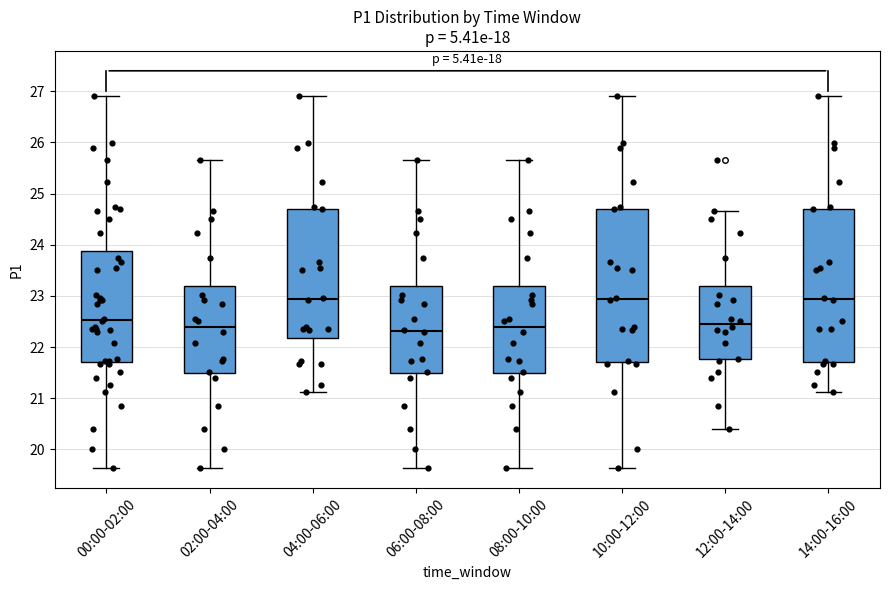

Reading left to right, transcribe this box plot: for each box, give where its median line is, the range the box spans, and where its two whiskers end, as read against the y-axis. The values are not printed on the chart, so give them approximately, as read against the axis.

00:00-02:00: median 22.5, box 21.7 to 23.9, whiskers 19.6 to 26.9
02:00-04:00: median 22.4, box 21.5 to 23.2, whiskers 19.6 to 25.7
04:00-06:00: median 22.9, box 22.2 to 24.7, whiskers 21.1 to 26.9
06:00-08:00: median 22.3, box 21.5 to 23.2, whiskers 19.6 to 25.7
08:00-10:00: median 22.4, box 21.5 to 23.2, whiskers 19.6 to 25.7
10:00-12:00: median 22.9, box 21.7 to 24.7, whiskers 19.6 to 26.9
12:00-14:00: median 22.5, box 21.8 to 23.2, whiskers 20.4 to 24.7
14:00-16:00: median 22.9, box 21.7 to 24.7, whiskers 21.1 to 26.9